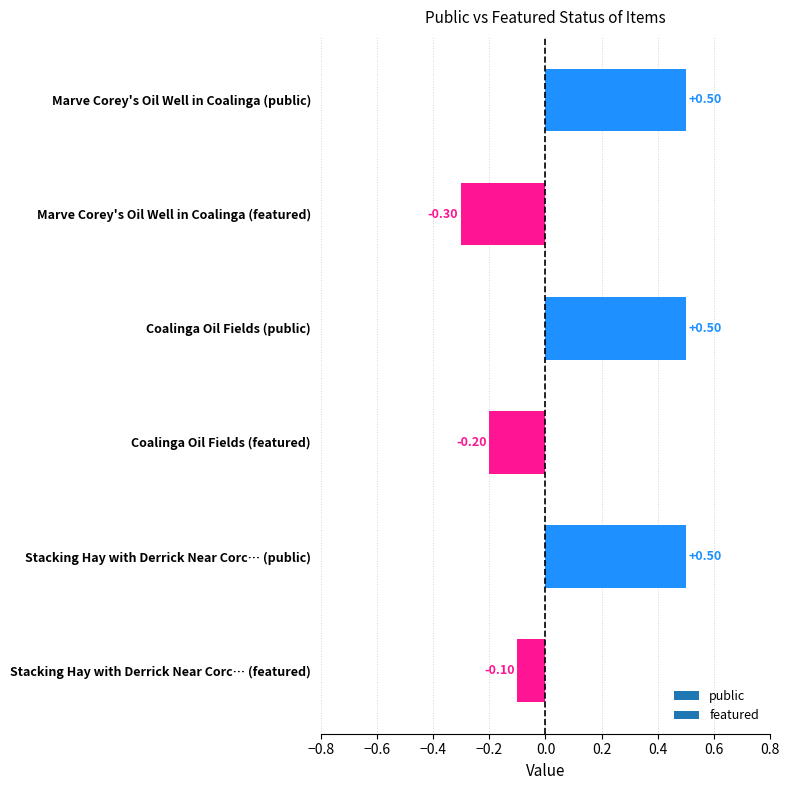

What is the label of the 1st bar from the top?

Marve Corey's Oil Well in Coalinga (public)